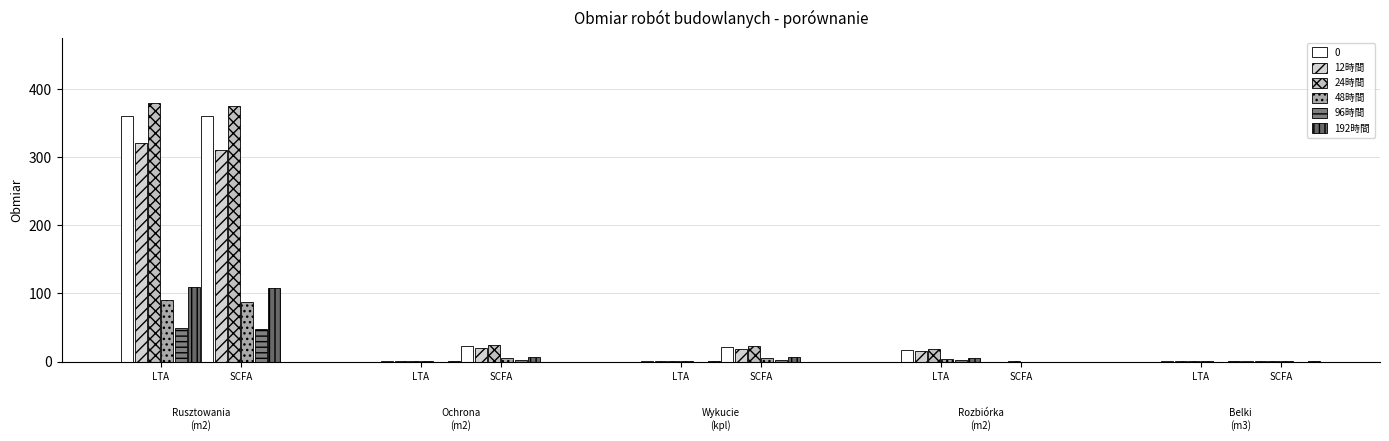

What is the difference between the highest and lowest values at 2.?

327.0